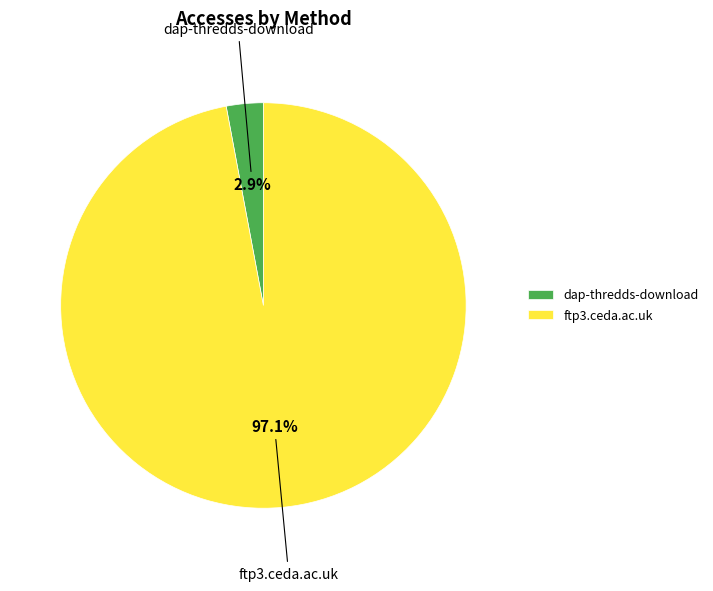

Which slice represents more than half of the pie?

ftp3.ceda.ac.uk